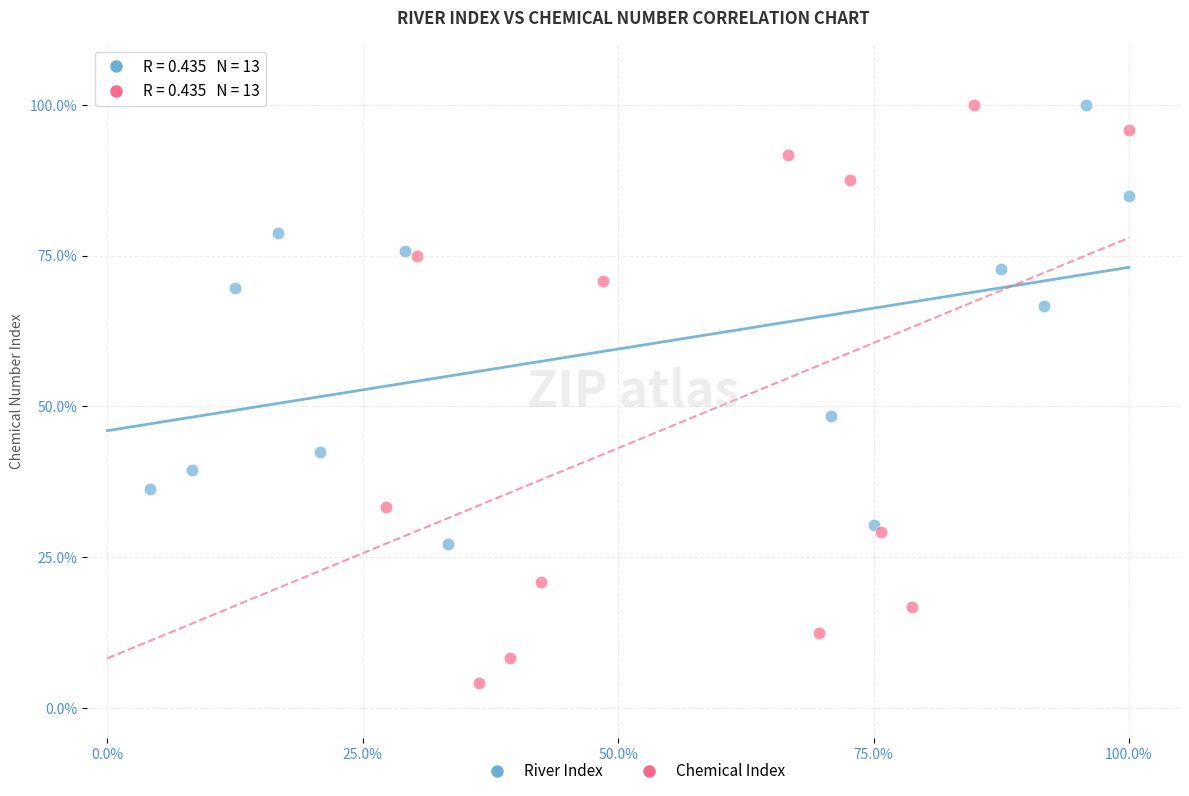

Which series contains the lowest Y value?

Chemical Index